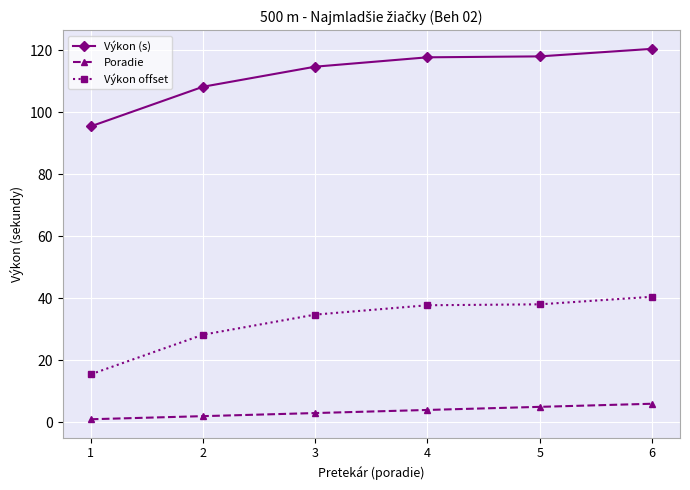

Count the number of data series in this chart.

3